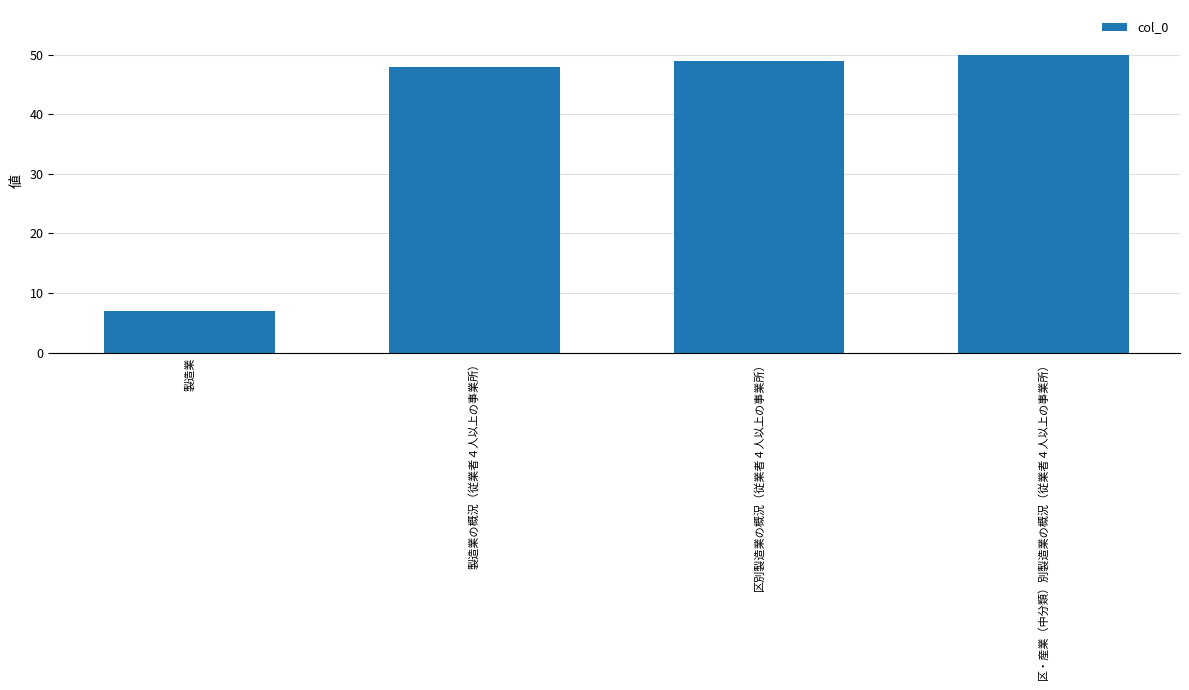

Which category has the lowest value across all series?

製造業